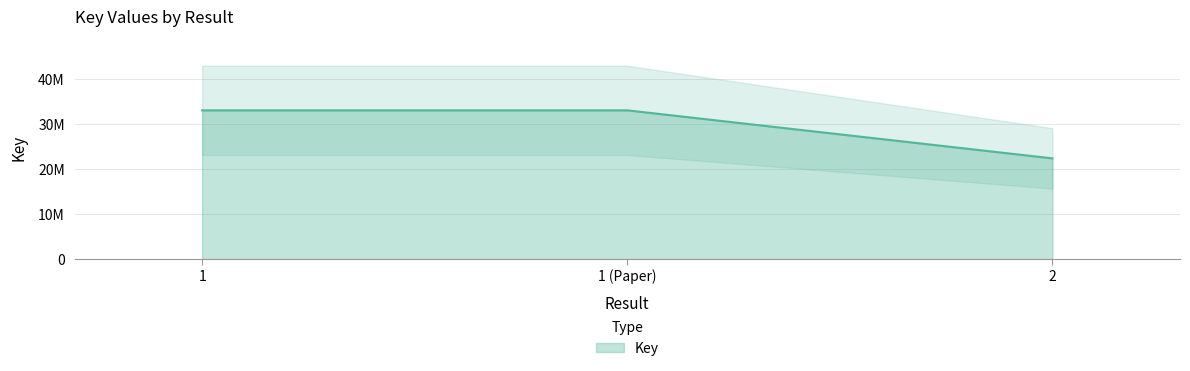

True or false: the data shows 22366982 at 2.

True